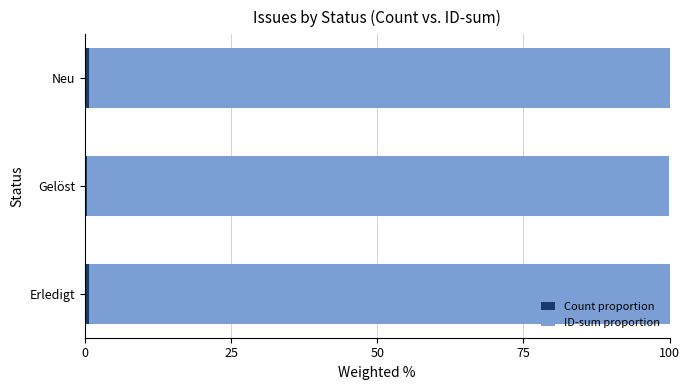

Count the number of data series in this chart.

2